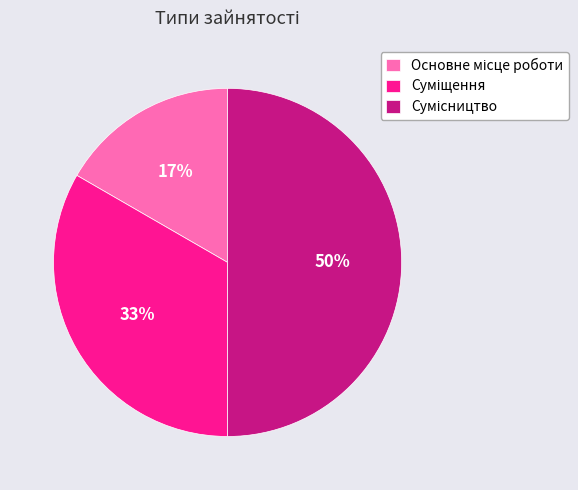

To the nearest percent, what is the difference between the largest and smallest slice percentages?

33%